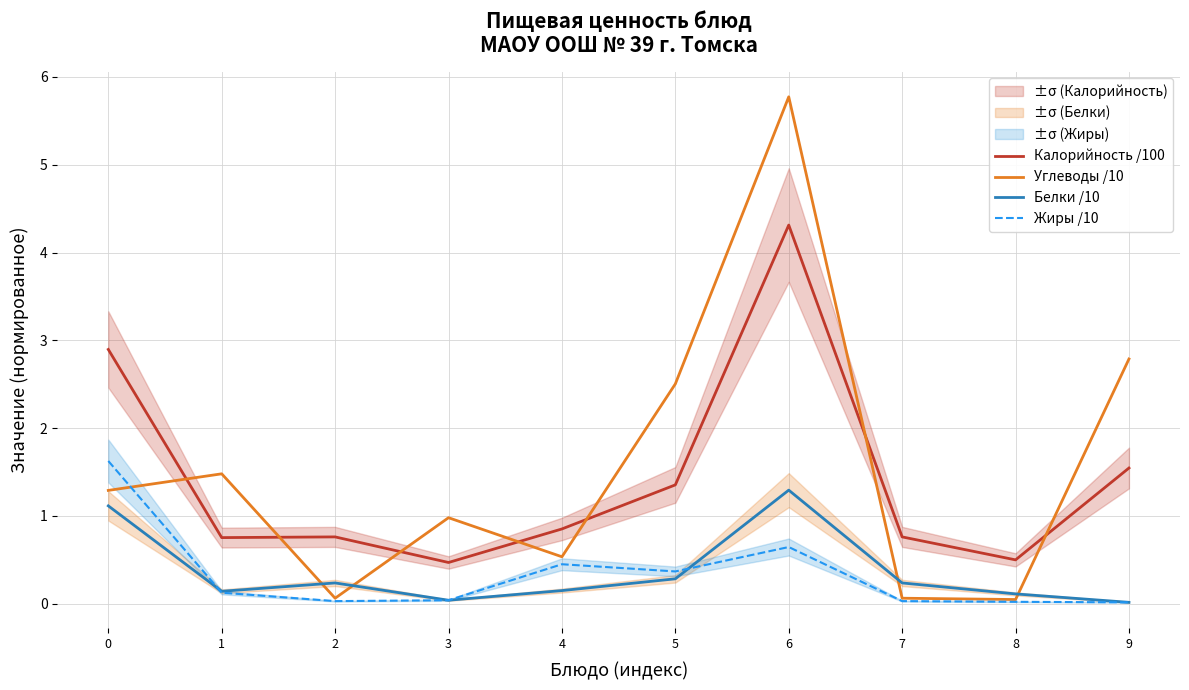

Which series has the largest range (max minus min)?

Углеводы /10